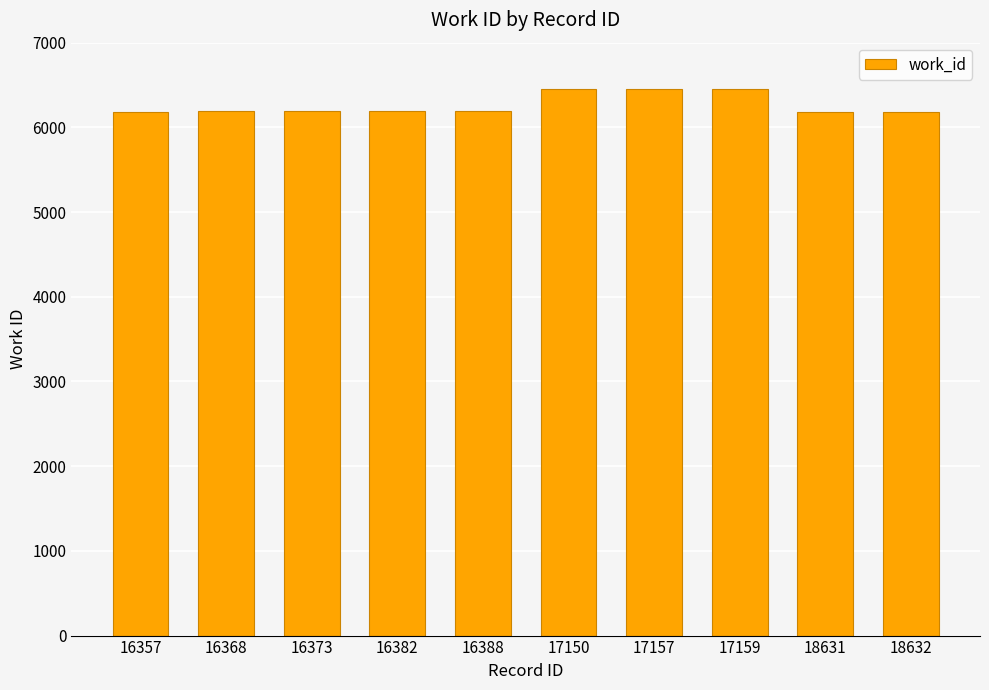

What is the average value?

6268